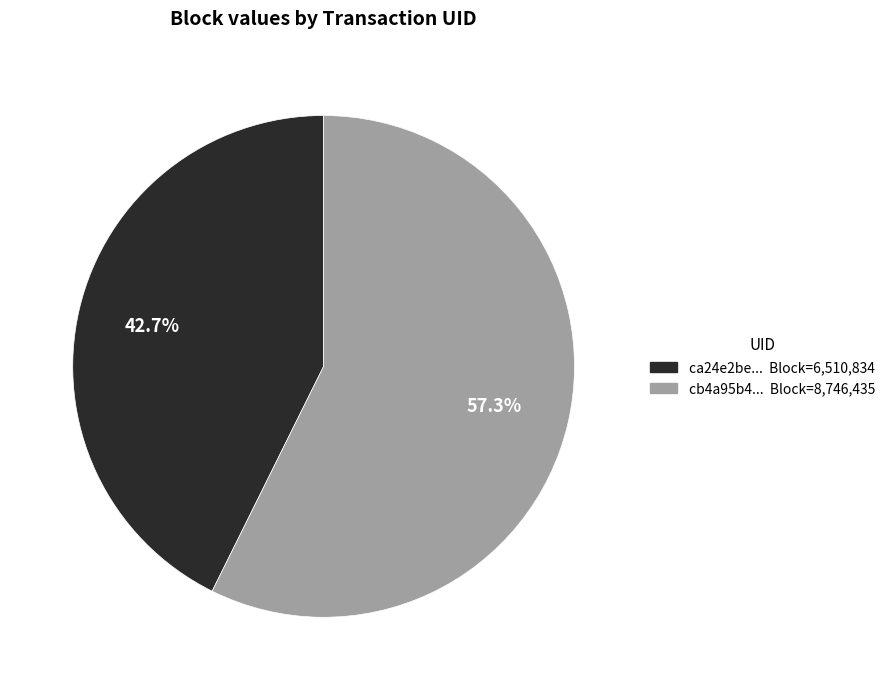

Which category has the biggest portion of the pie?

cb4a95b4... Block=8,746,435